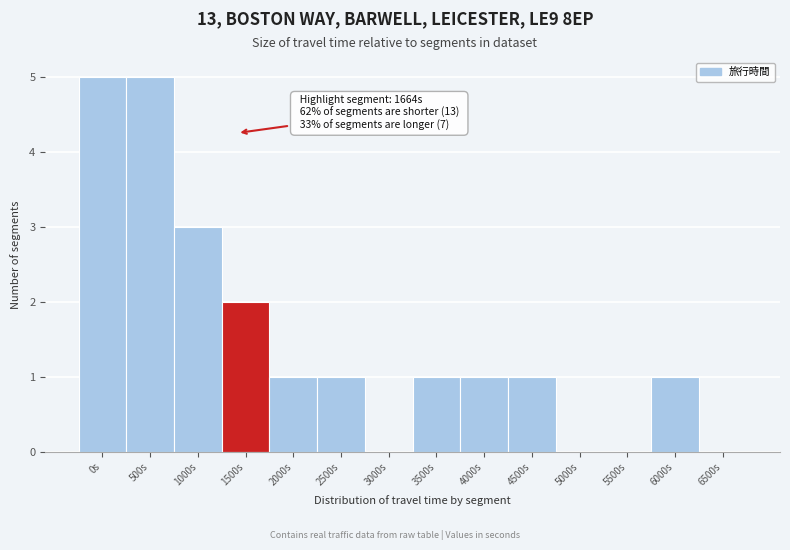

Reading left to right, extract all data points from this chart.

0s=5	500s=5	1000s=3	1500s=2	2000s=1	2500s=1	3000s=0	3500s=1	4000s=1	4500s=1	5000s=0	5500s=0	6000s=1	6500s=0